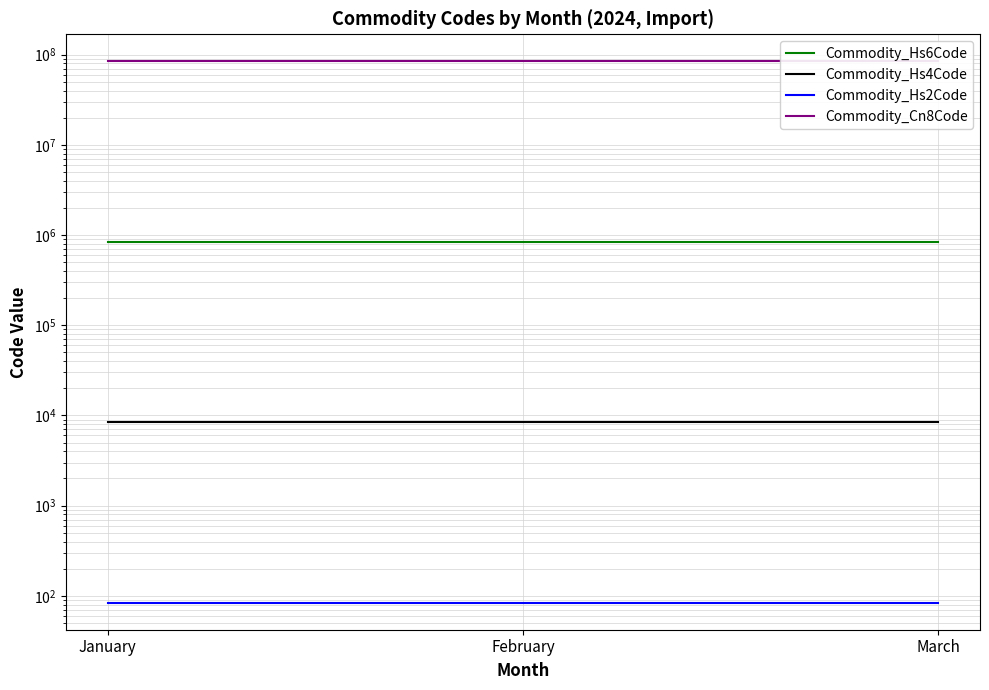

What is the spread (max minus min) of values at January?

84313016